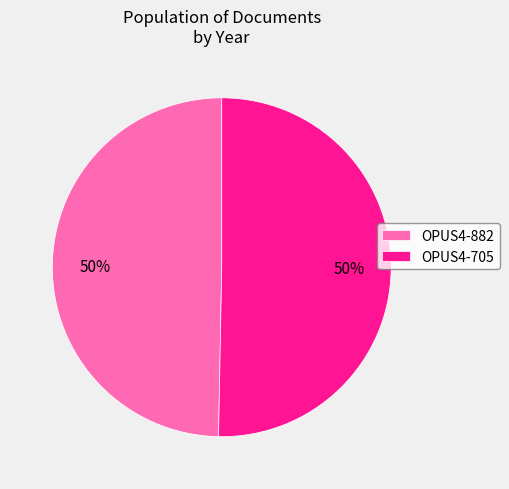

Is it true that OPUS4-705 is 56% of the pie?

False